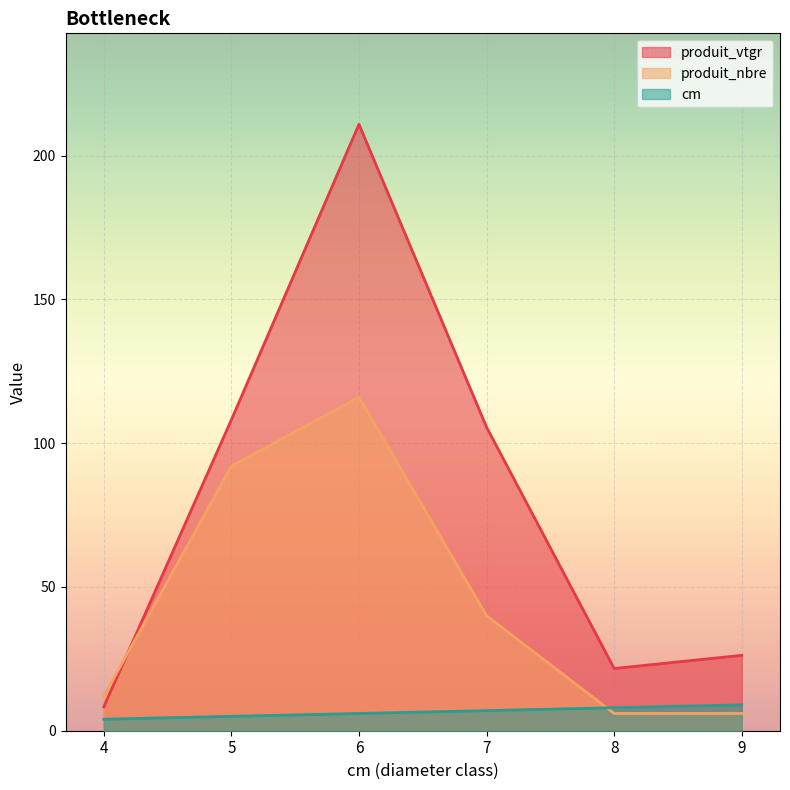

How many series are shown in this chart?

3